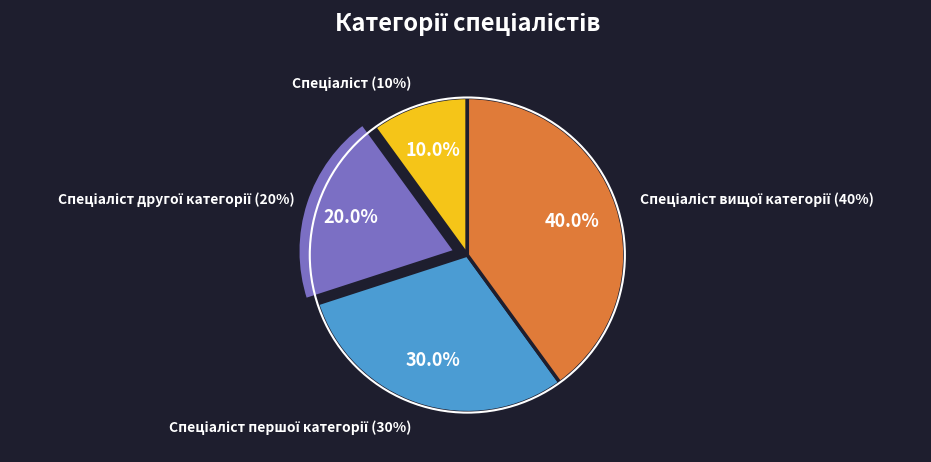

Which category has the smallest portion of the pie?

Спеціаліст